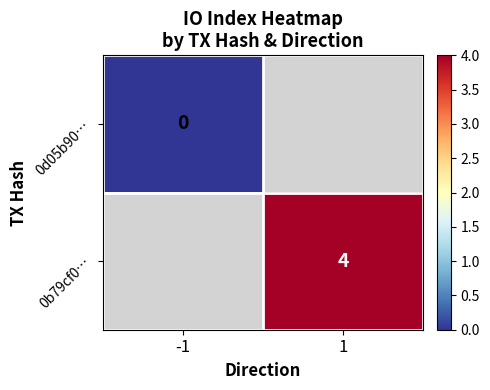

Is it true that 0b79cf0… equals 7 at 1?

False